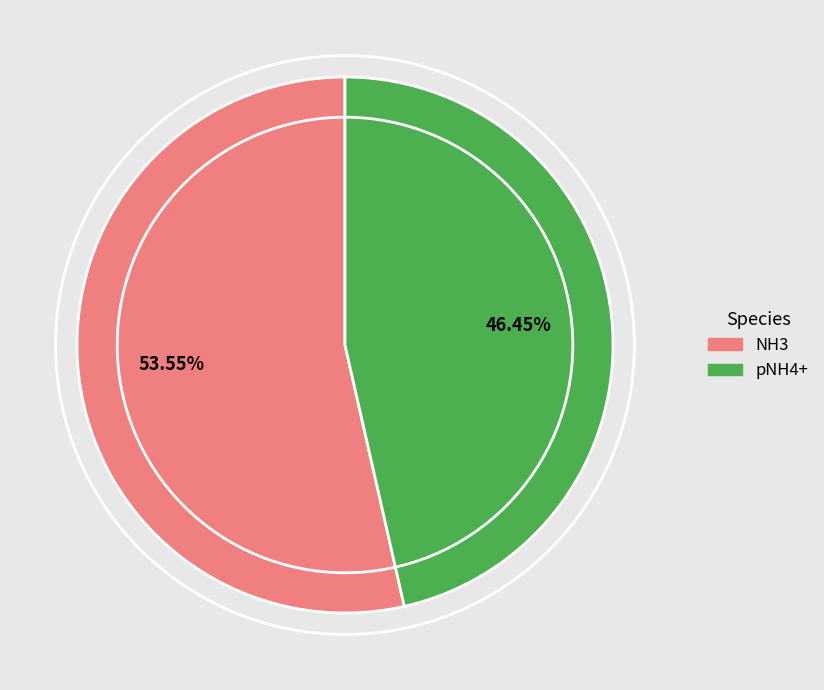

Which category has the biggest portion of the pie?

NH3